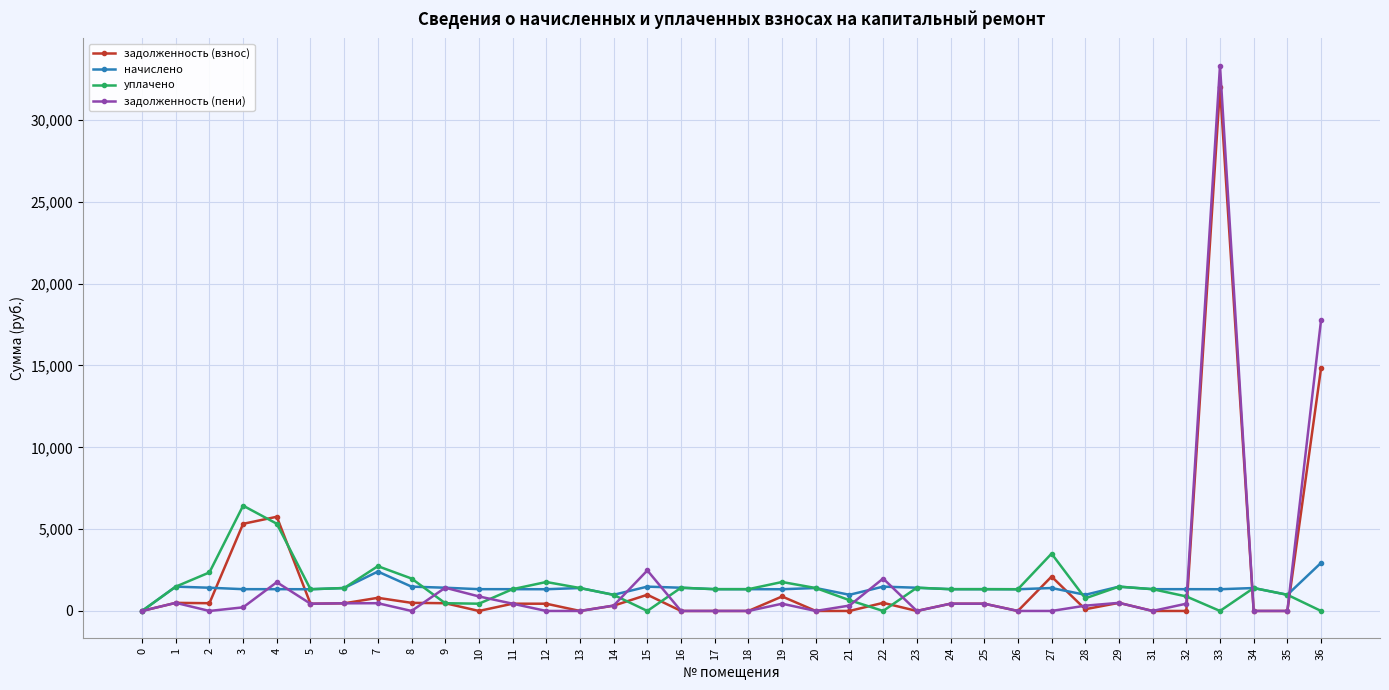

After their last crossing, which series has the higher values: начислено or задолженность (взнос)?

задолженность (взнос)